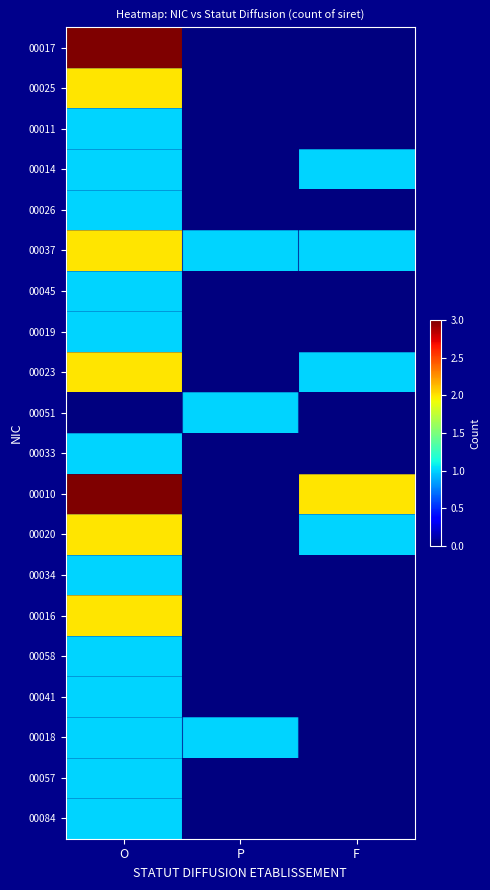

Which series changed the most between O and F?

00017